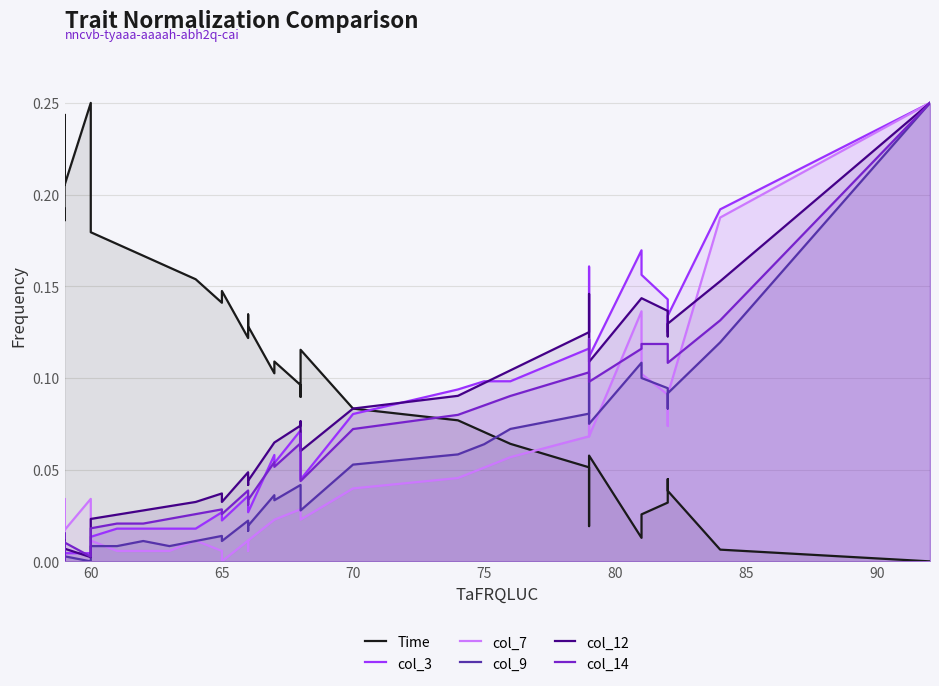

Count the number of data series in this chart.

6